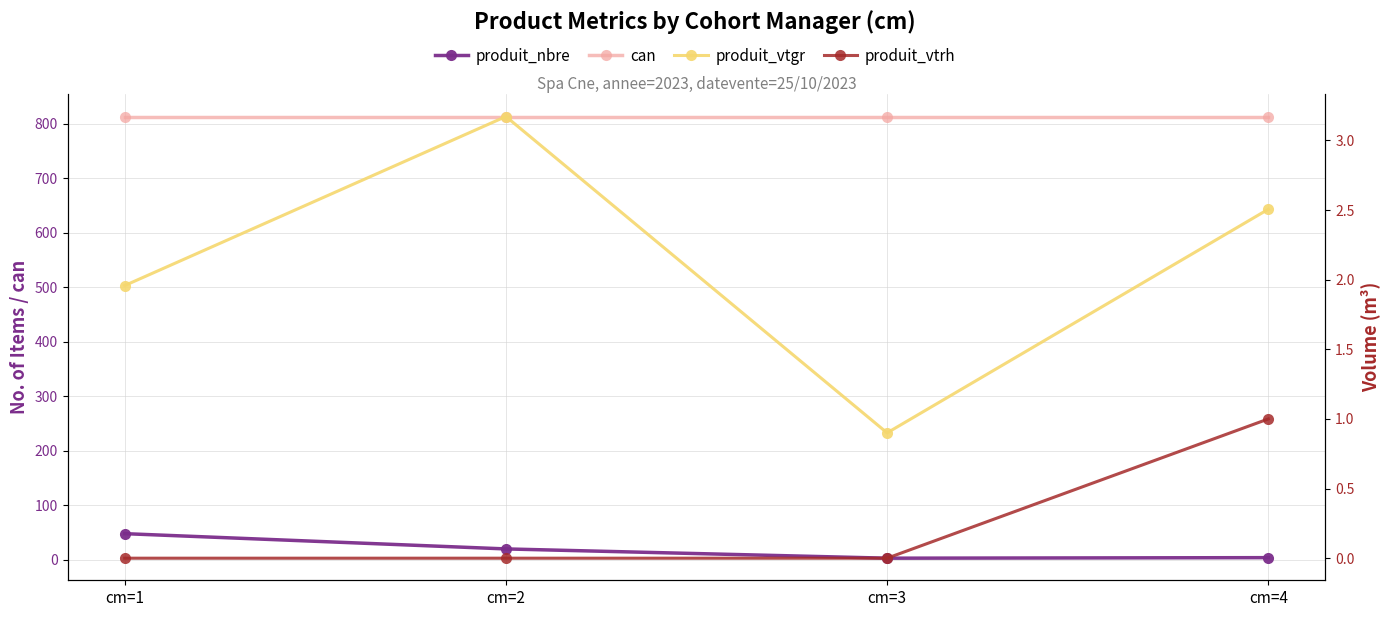

What is the sum of all produit_vtgr values?

8.5